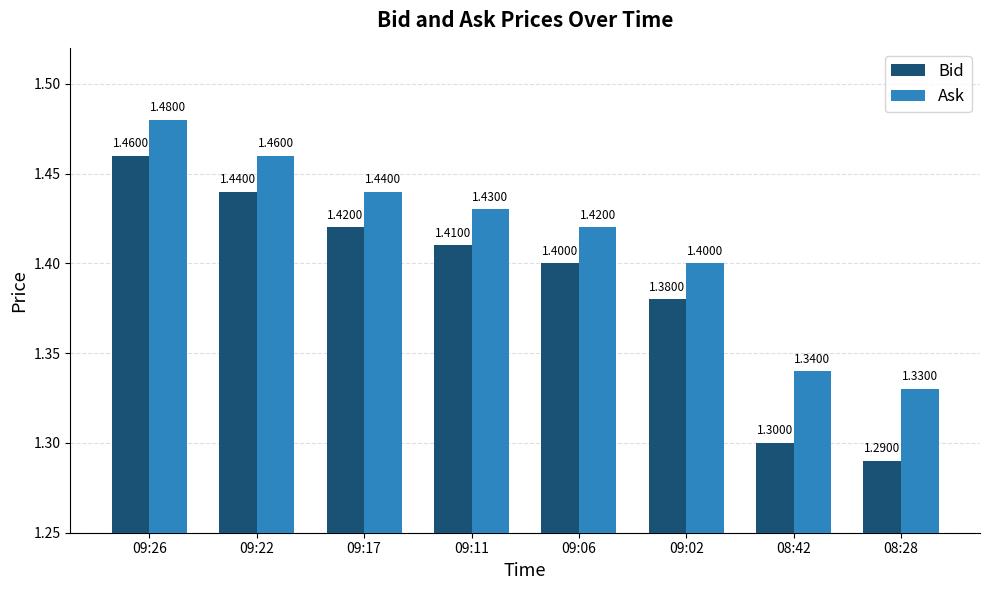

Which series has the largest total across all categories?

Ask